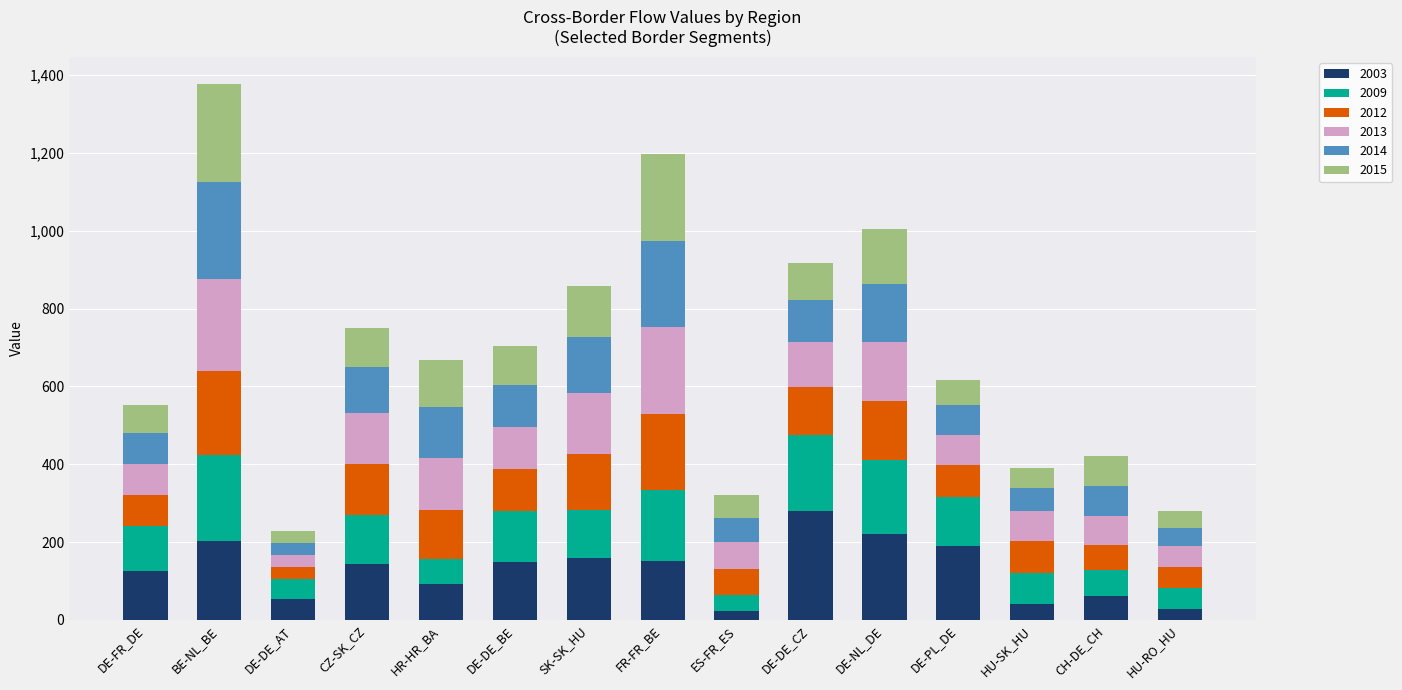

What is the highest value of the 2003 series?

280